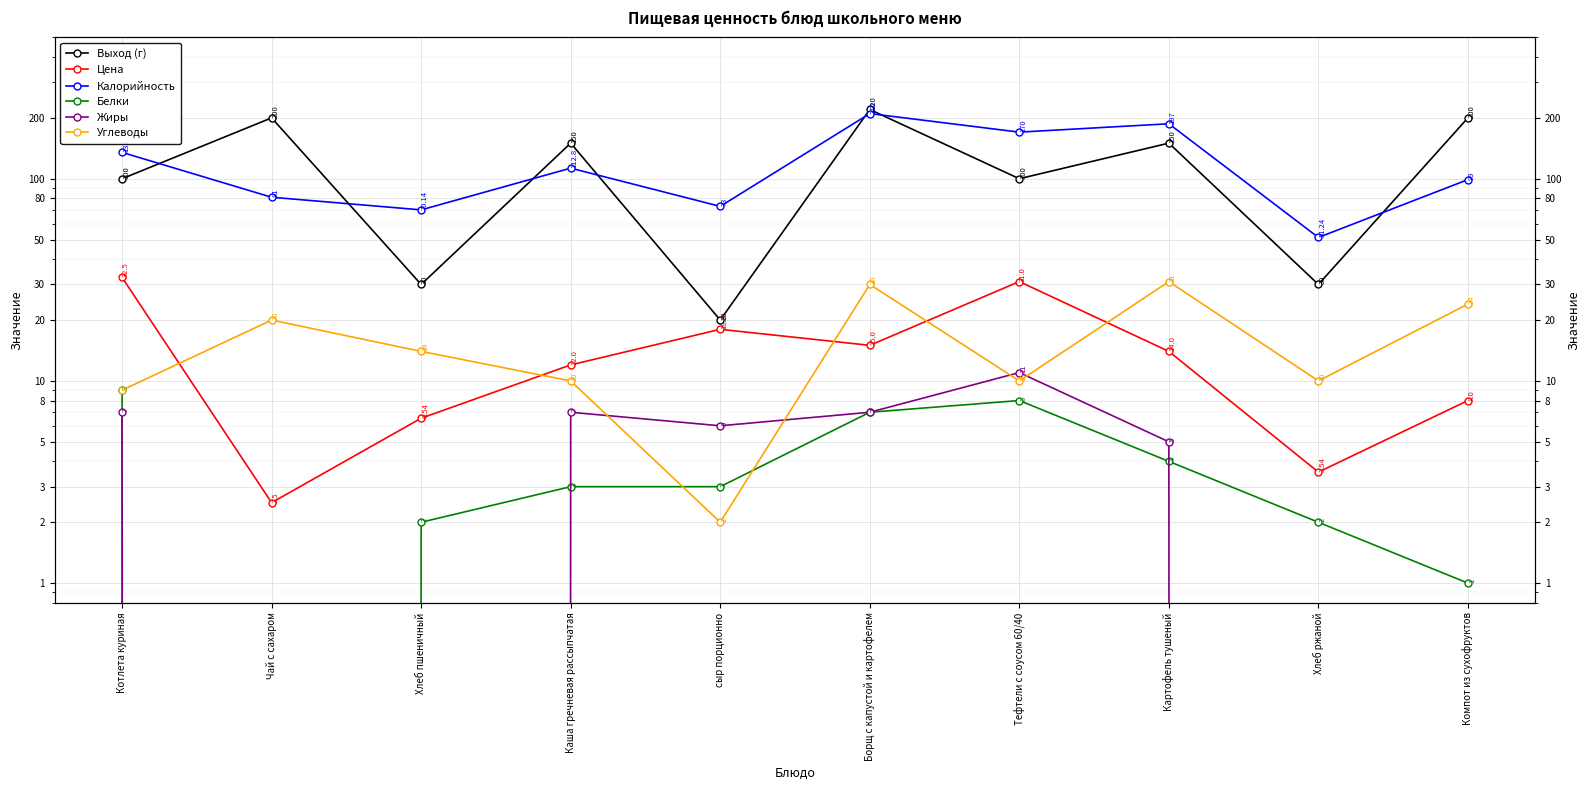

Reading left to right, transcribe all the data shown in this chart.

Выход (г): Котлета куриная=100.0	Чай с сахаром=200.0	Хлеб пшеничный=30.0	Каша гречневая рассыпчатая=150.0	сыр порционно=20.0	Борщ с капустой и картофелем=220.0	Тефтели с соусом 60/40=100.0	Картофель тушеный=150.0	Хлеб ржаной=30.0	Компот из сухофруктов=200.0
Цена: Котлета куриная=32.5	Чай с сахаром=2.5	Хлеб пшеничный=6.5	Каша гречневая рассыпчатая=12.0	сыр порционно=18.0	Борщ с капустой и картофелем=15.0	Тефтели с соусом 60/40=31.0	Картофель тушеный=14.0	Хлеб ржаной=3.5	Компот из сухофруктов=8.0
Калорийность: Котлета куриная=135.0	Чай с сахаром=81.0	Хлеб пшеничный=70.1	Каша гречневая рассыпчатая=112.8	сыр порционно=73.0	Борщ с капустой и картофелем=210.0	Тефтели с соусом 60/40=170.0	Картофель тушеный=187.0	Хлеб ржаной=51.2	Компот из сухофруктов=99.0
Белки: Котлета куриная=9.0	Чай с сахаром=0.0	Хлеб пшеничный=2.0	Каша гречневая рассыпчатая=3.0	сыр порционно=3.0	Борщ с капустой и картофелем=7.0	Тефтели с соусом 60/40=8.0	Картофель тушеный=4.0	Хлеб ржаной=2.0	Компот из сухофруктов=1.0
Жиры: Котлета куриная=7.0	Чай с сахаром=0.0	Хлеб пшеничный=0.0	Каша гречневая рассыпчатая=7.0	сыр порционно=6.0	Борщ с капустой и картофелем=7.0	Тефтели с соусом 60/40=11.0	Картофель тушеный=5.0	Хлеб ржаной=0.0	Компот из сухофруктов=0.0
Углеводы: Котлета куриная=9.0	Чай с сахаром=20.0	Хлеб пшеничный=14.0	Каша гречневая рассыпчатая=10.0	сыр порционно=2.0	Борщ с капустой и картофелем=30.0	Тефтели с соусом 60/40=10.0	Картофель тушеный=31.0	Хлеб ржаной=10.0	Компот из сухофруктов=24.0